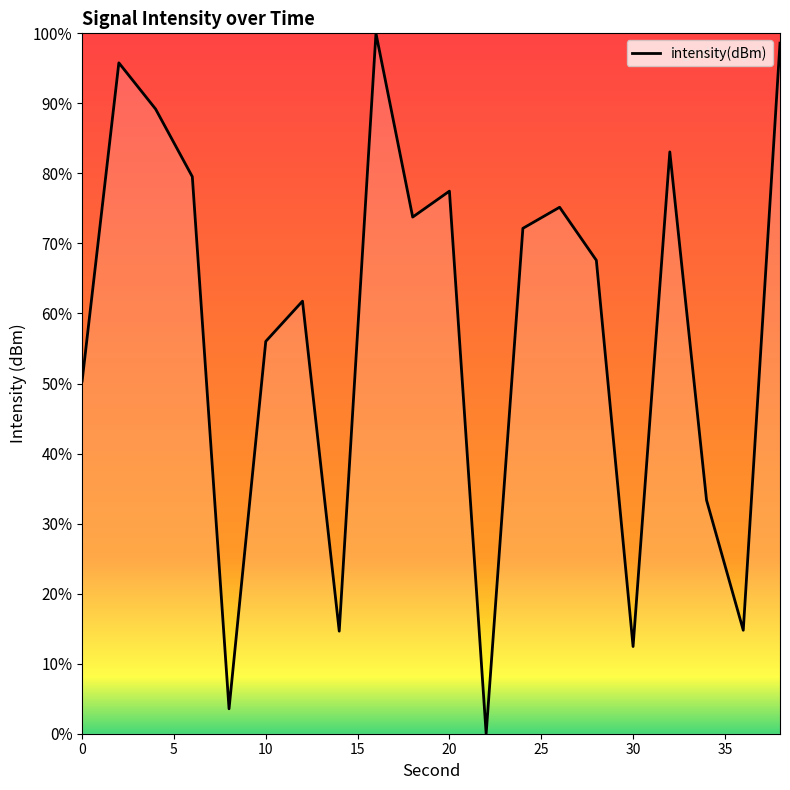

What is the difference between the maximum and minimum values?

100.0